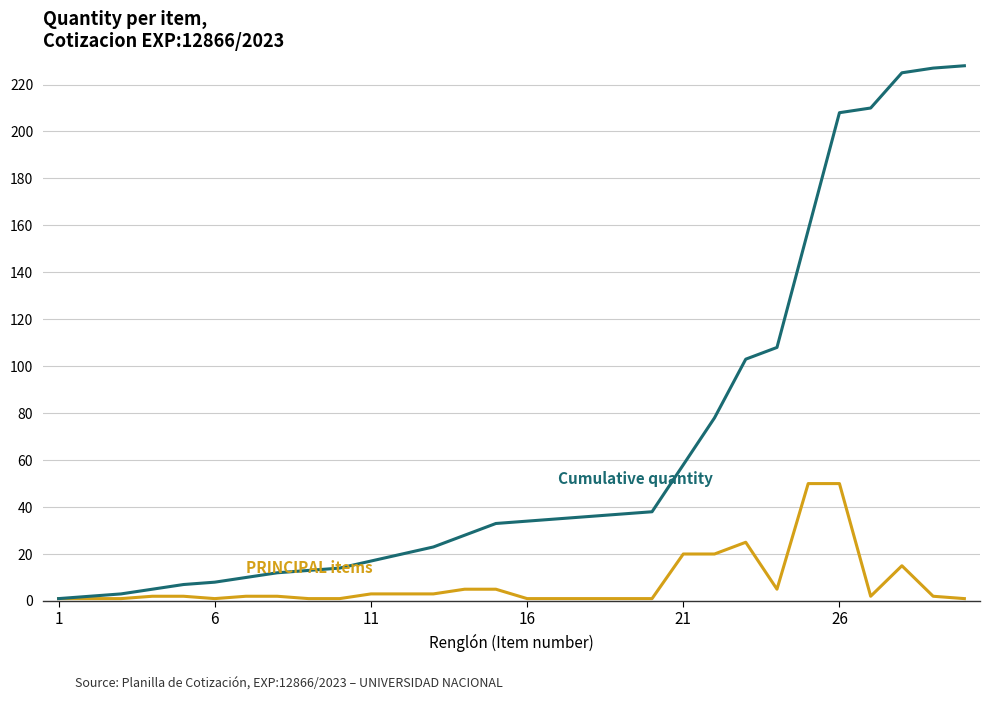

What is the greatest value displayed?

228